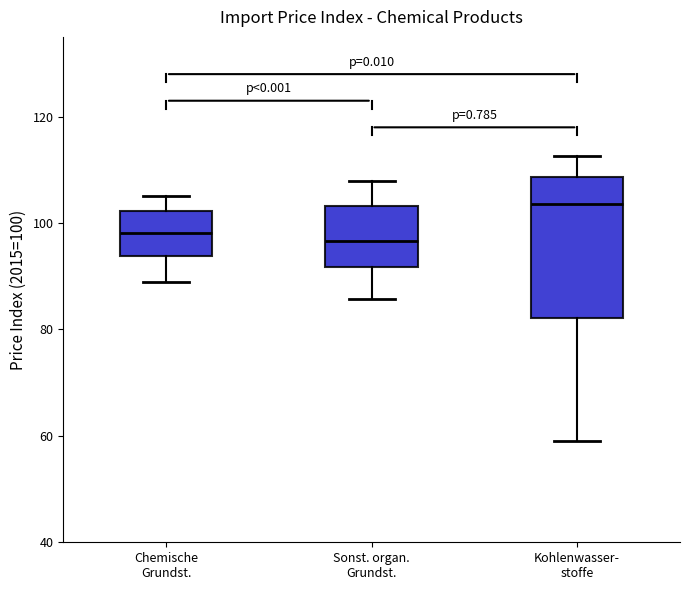

Where does the median line of the box for Chemische Grundst. sit on the y-axis? The values are not printed on the chart, so give them approximately, as read against the axis.

98